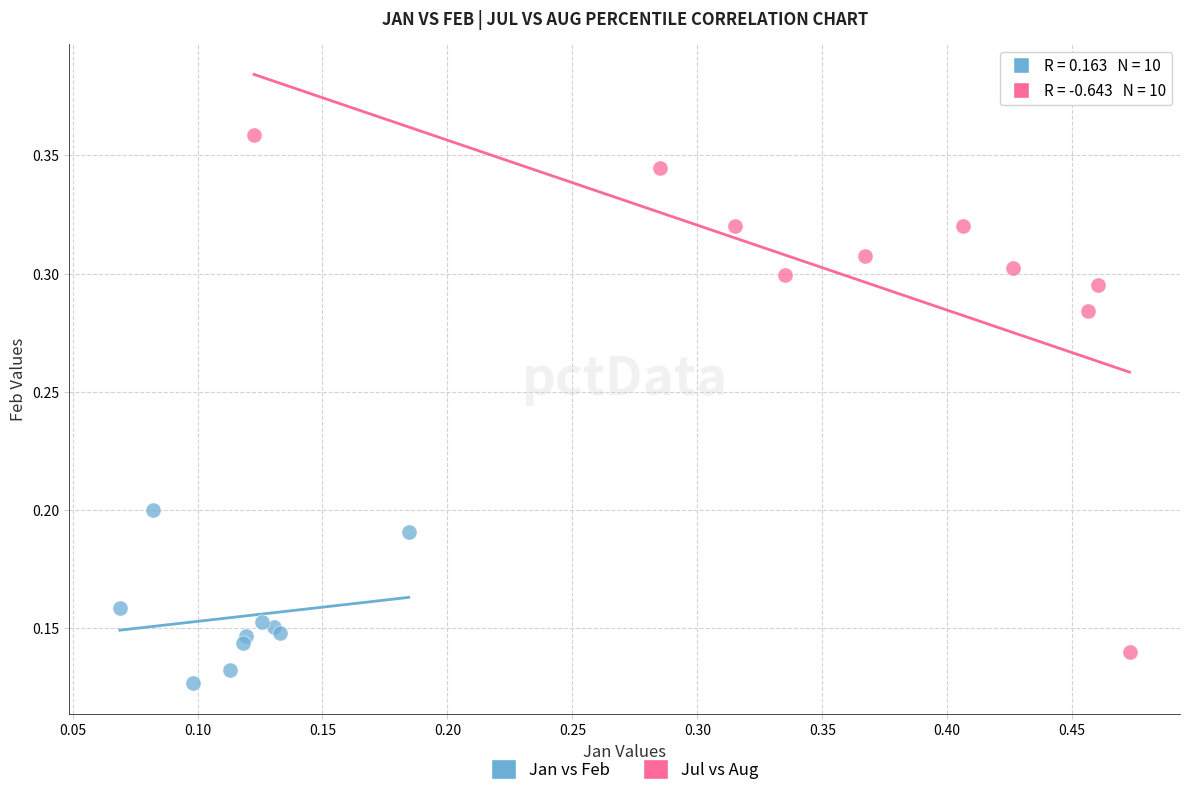

Which series reaches the minimum Y coordinate?

Jan vs Feb